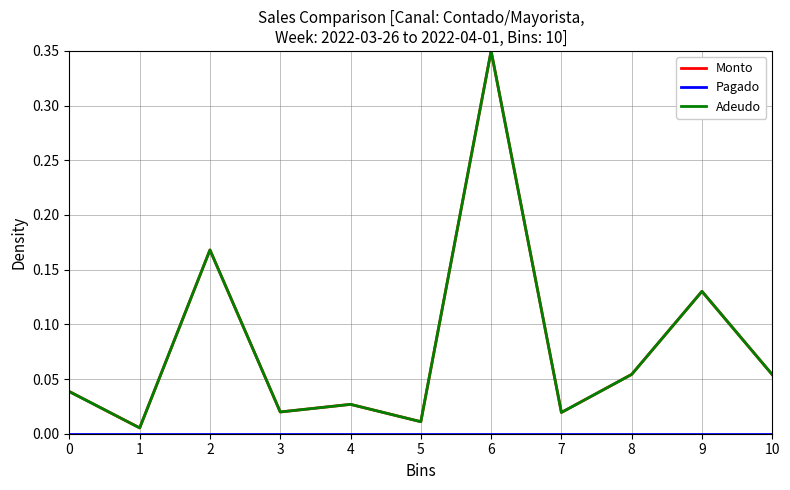

Does the chart display data point markers on the line(s)?

No